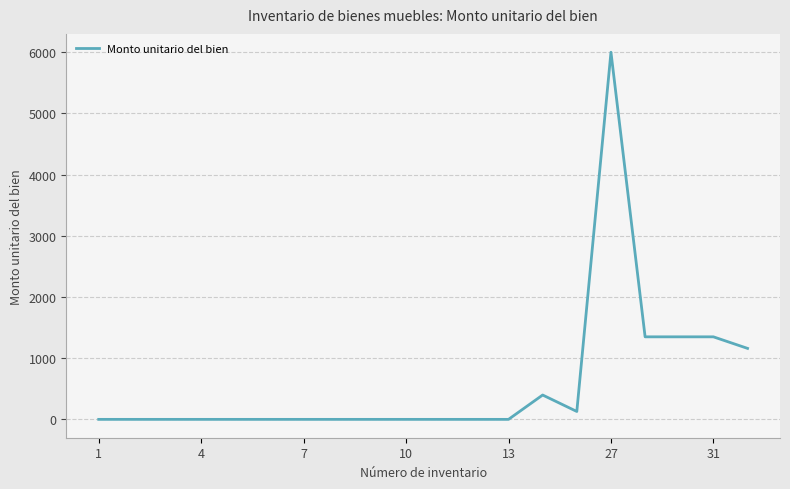

What is the greatest value displayed?

6000.0